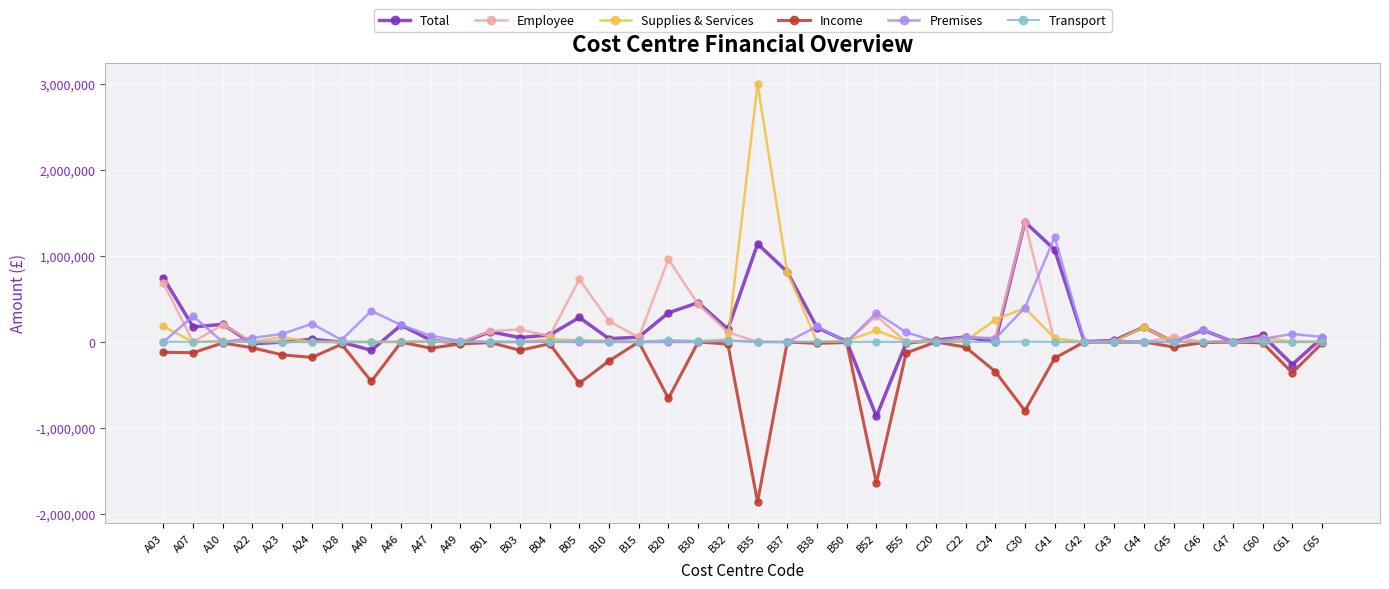

How many lines are shown in the chart?

6